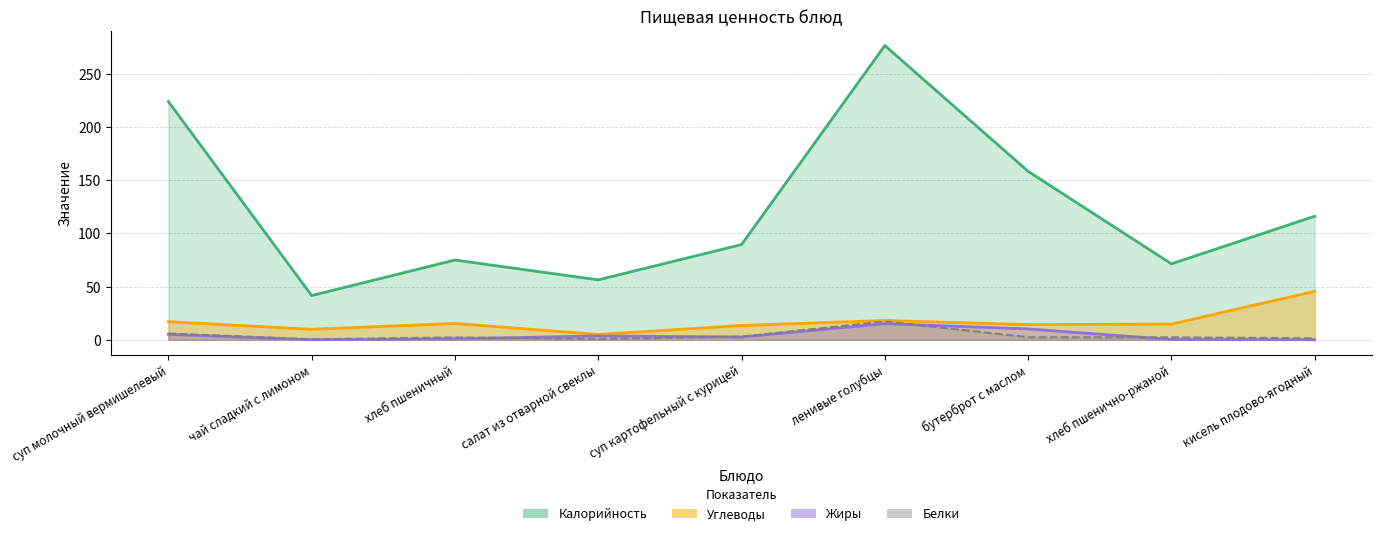

Which category has the lowest value in the Углеводы series?

салат из отварной свеклы